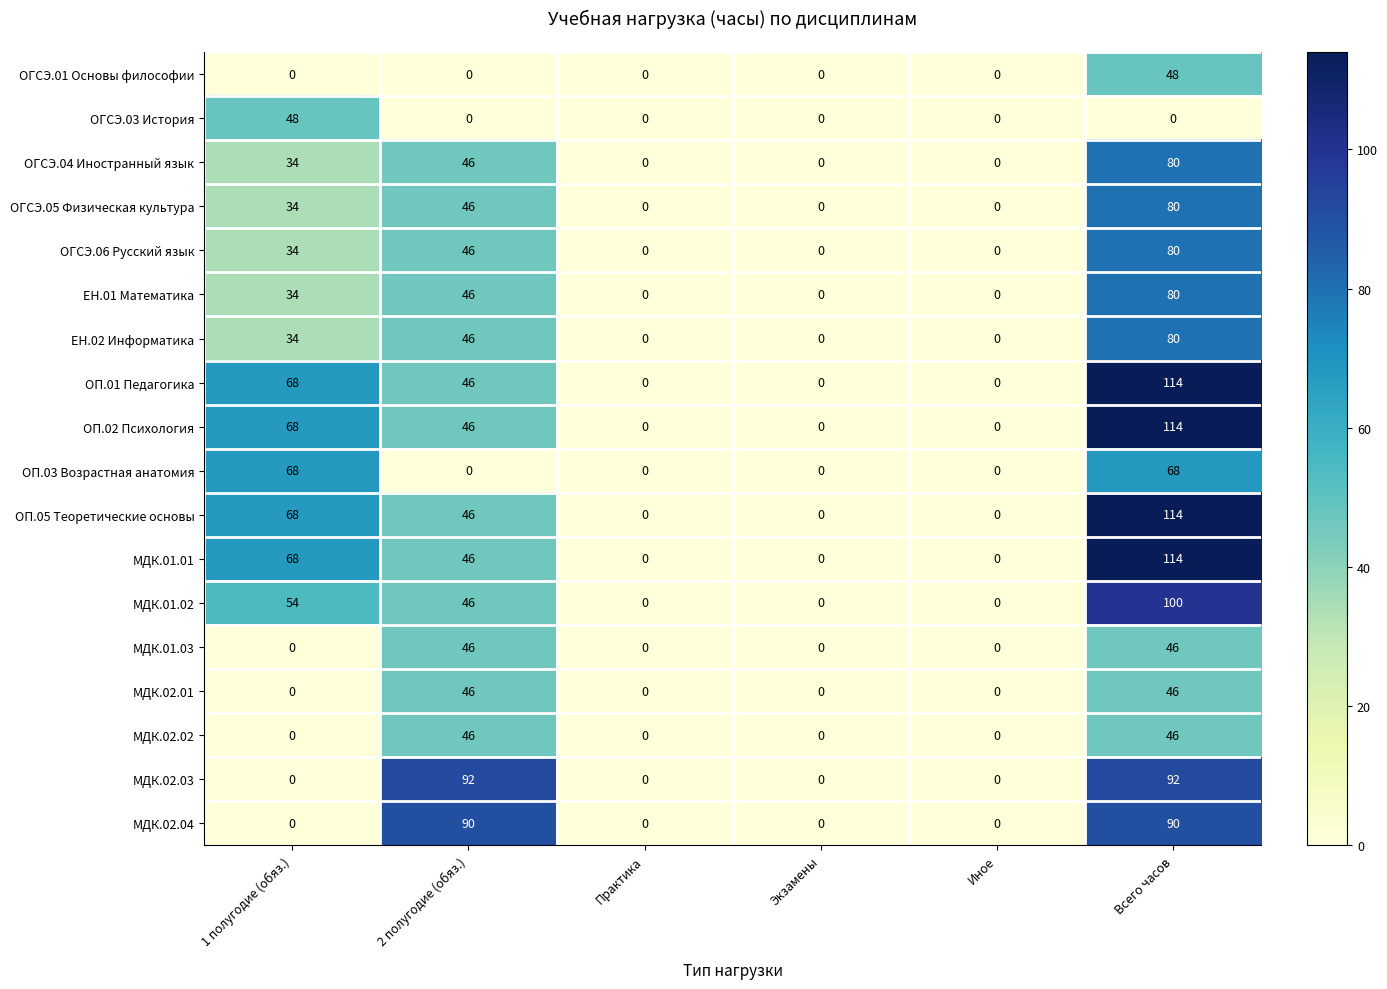

How many values in the МДК.02.03 series exceed 0?

2